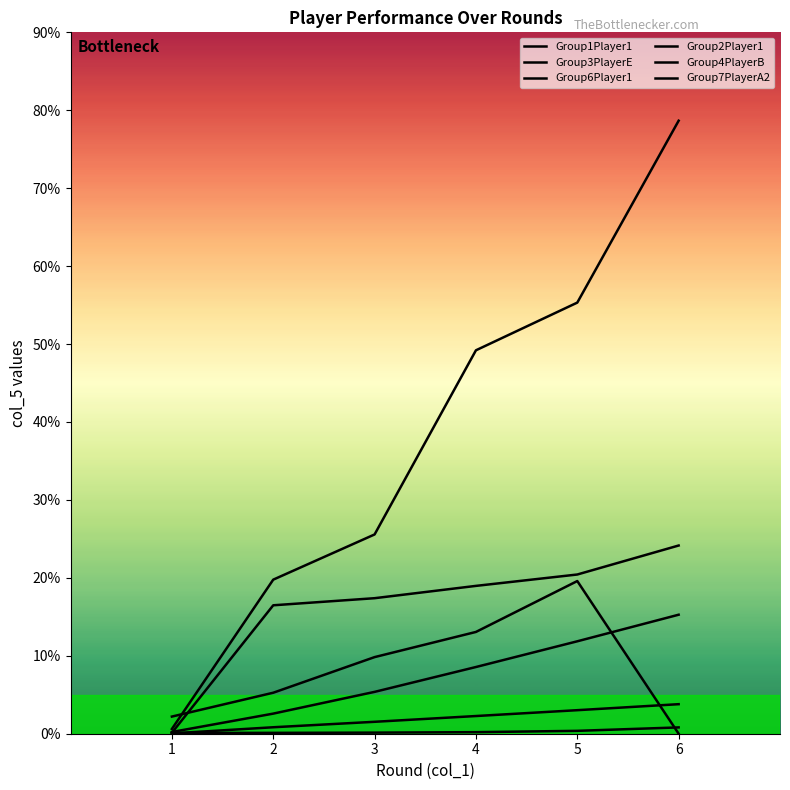

What is the difference between the maximum and minimum values in the Group7PlayerA2 series?

0.1